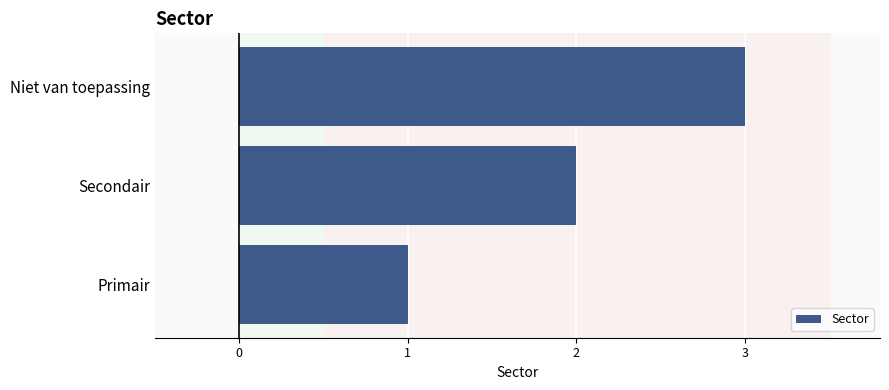

Does the chart contain any negative values?

No